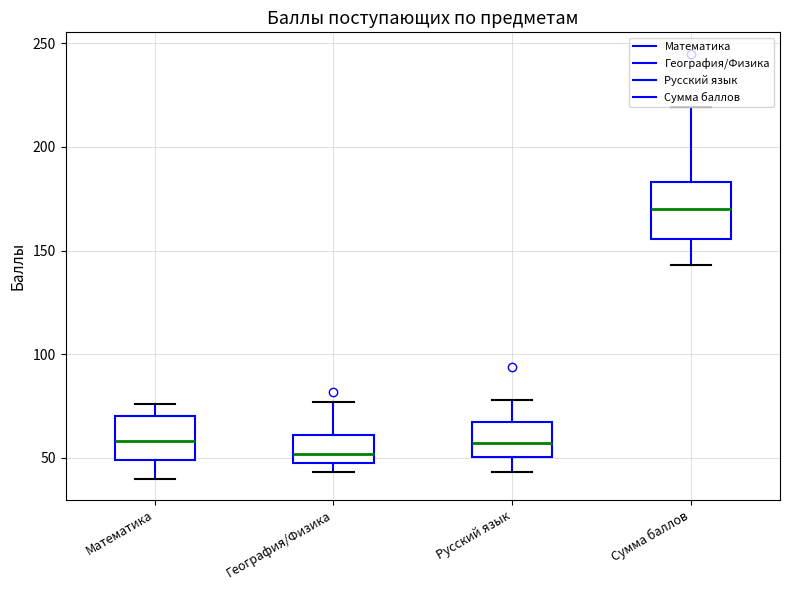

Reading left to right, transcribe this box plot: for each box, give where its median line is, the range the box spans, and where its two whiskers end, as read against the y-axis. The values are not printed on the chart, so give them approximately, as read against the axis.

Математика: median 60, box 50 to 70, whiskers 40 to 75
География/Физика: median 50 (just above the box's lower edge), box 50 to 60, whiskers 45 to 75
Русский язык: median 55, box 50 to 70, whiskers 45 to 80
Сумма баллов: median 170, box 155 to 185, whiskers 145 to 220